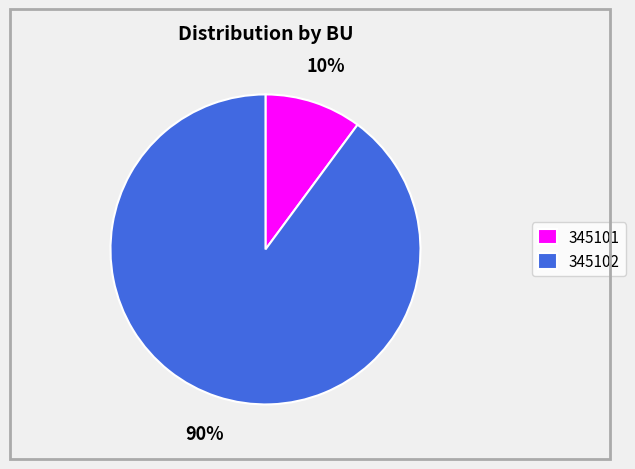

How many slices are in this pie chart?

2